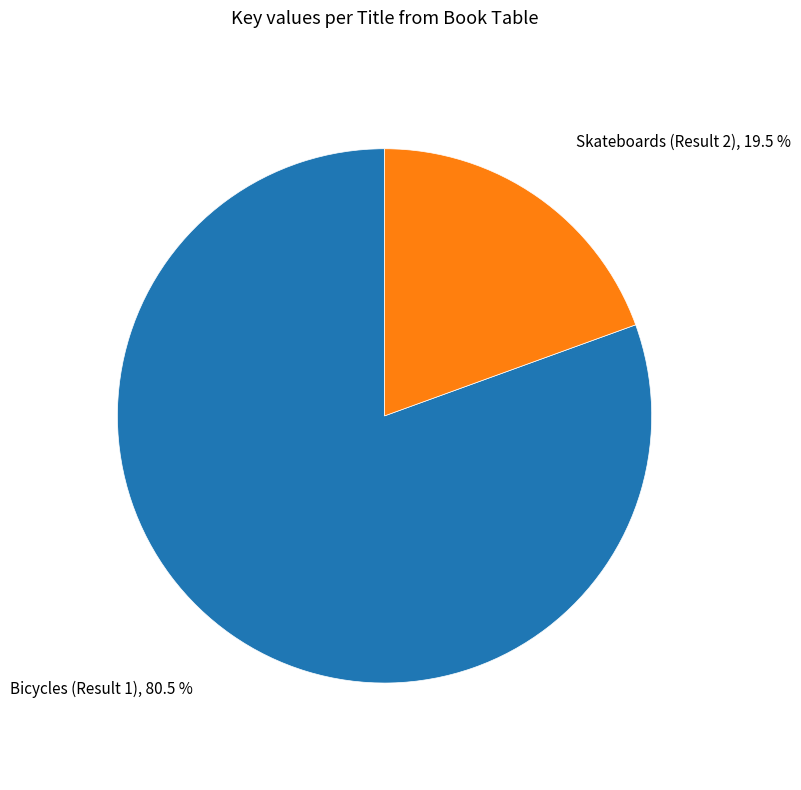

Rank the categories by value from lowest to highest.

Skateboards (Result 2), Bicycles (Result 1)